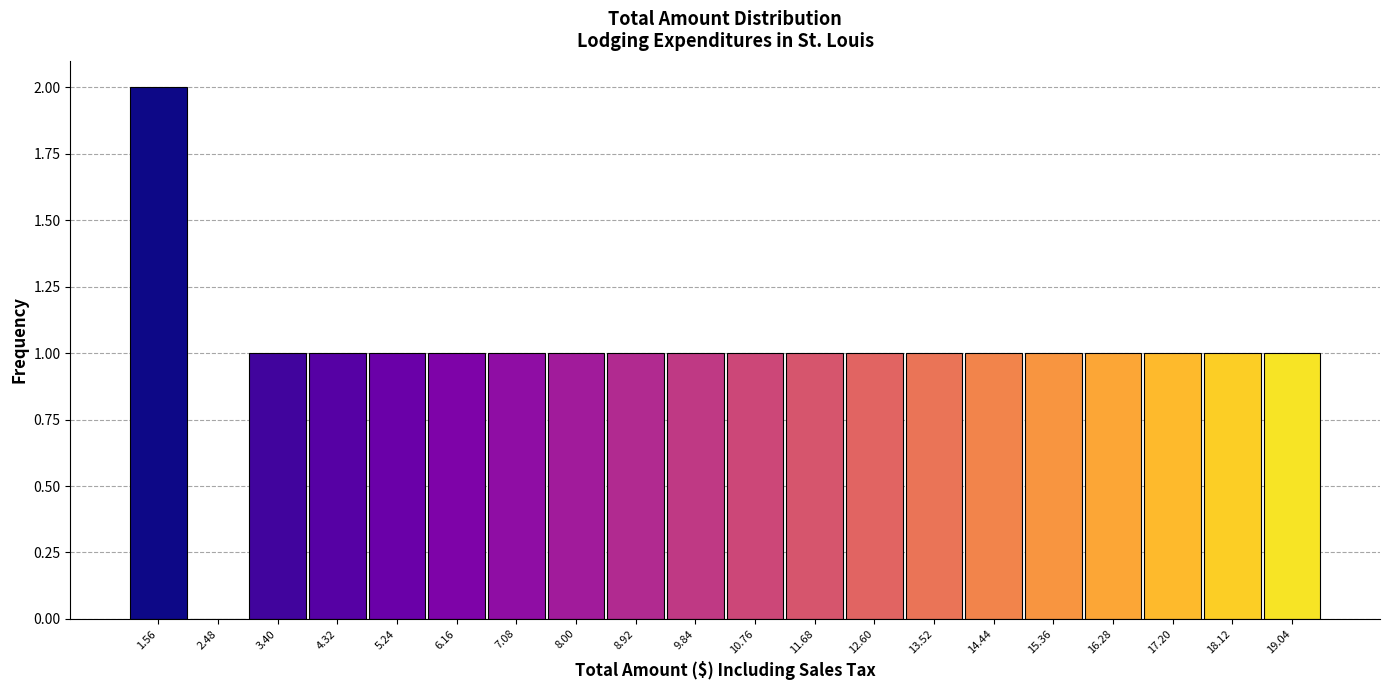

How tall is the bar that spans 9.38 to 10.30 on the x-axis? Neither the bar edges nor the heights are printed on the chart, so give them approximately, as read against the axes.

1